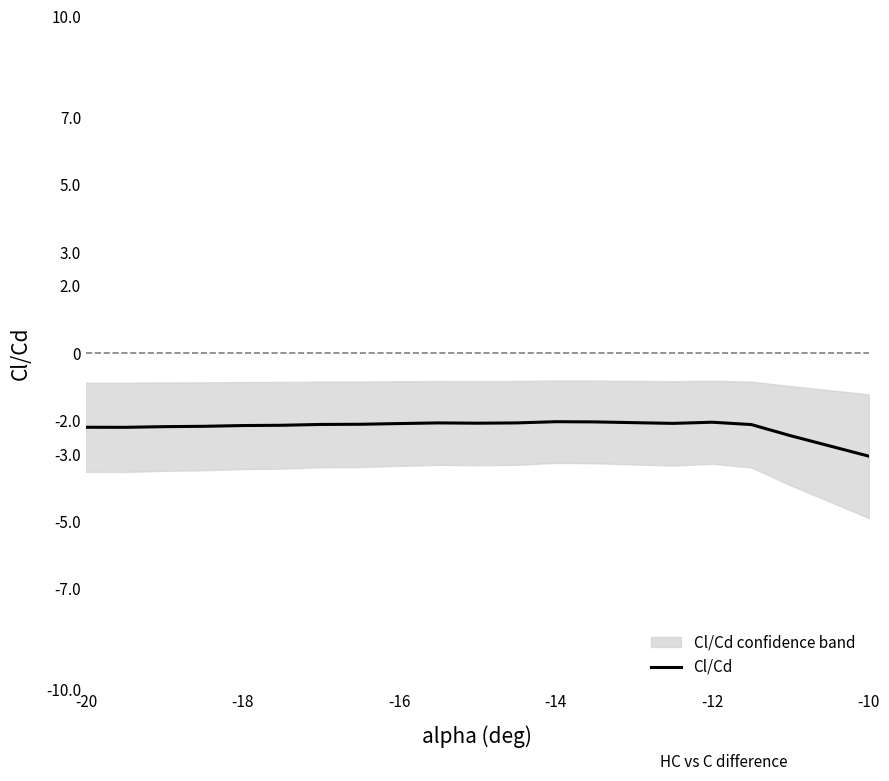

What is the minimum value for Cl/Cd?

-3.1